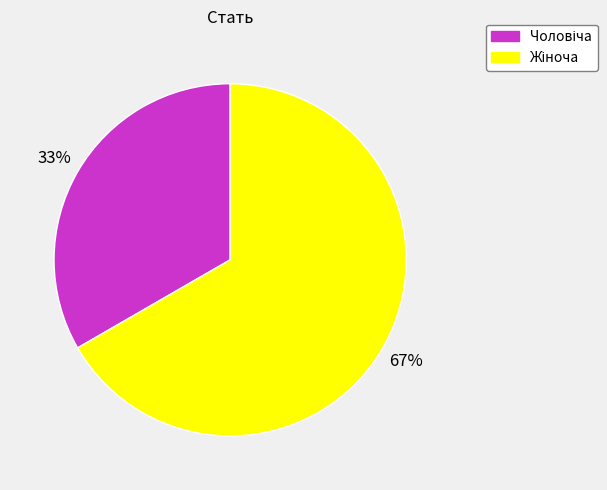

Is there any slice that represents more than half of the pie?

Yes